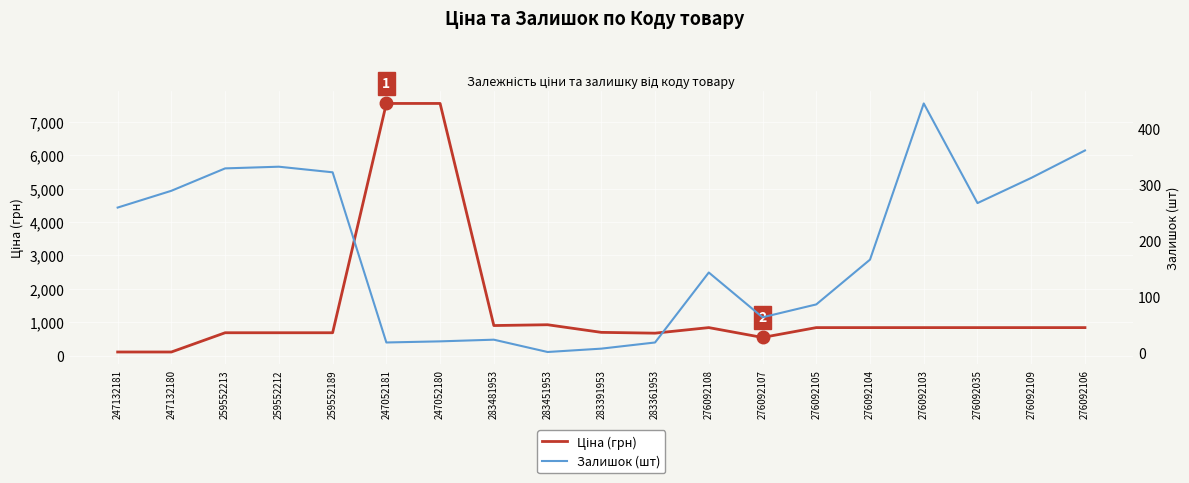

How many data points does each series have?

19